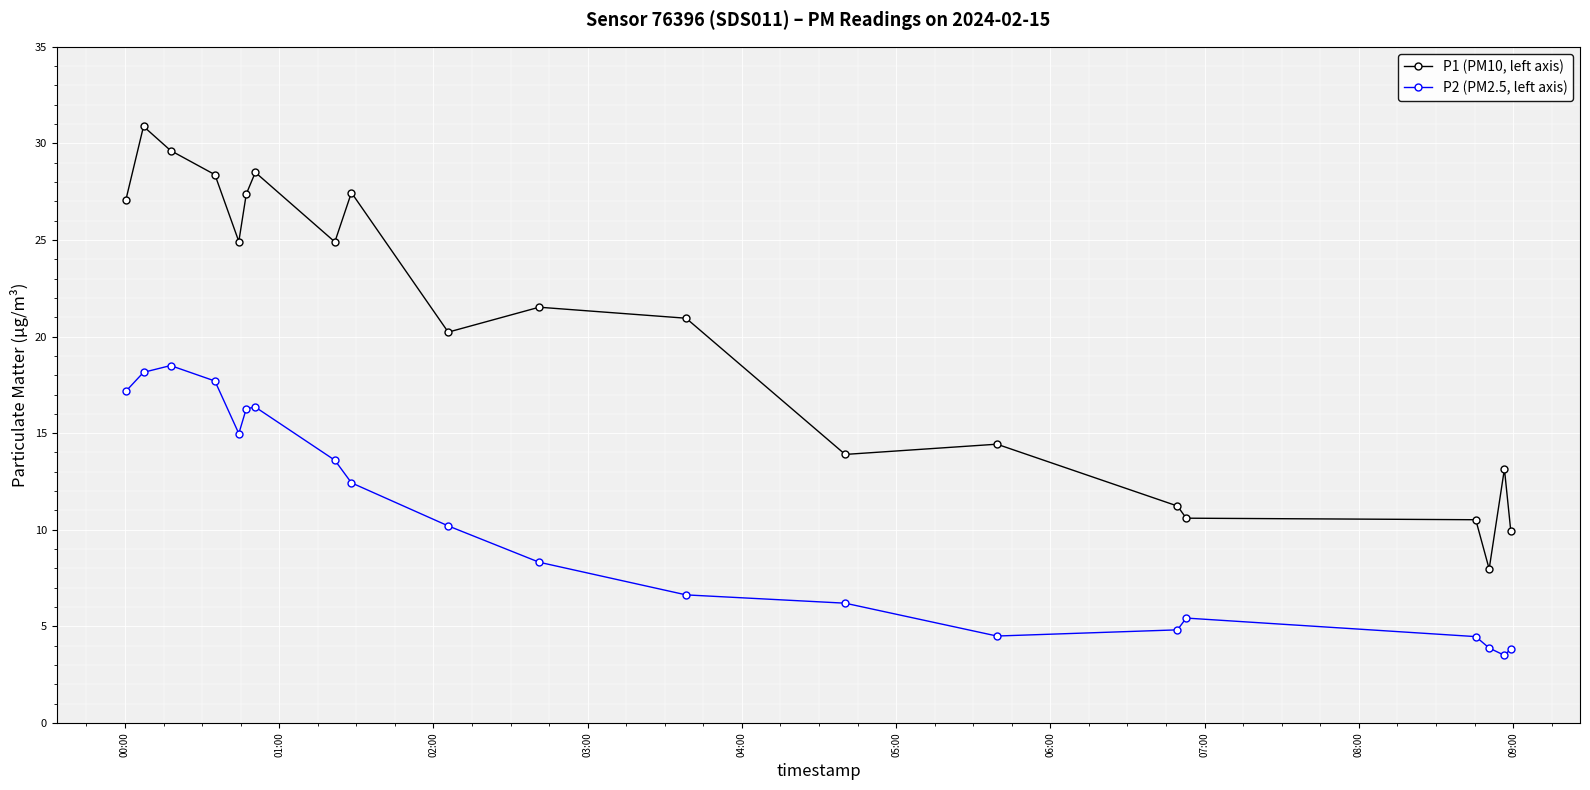

How many lines are shown in the chart?

2